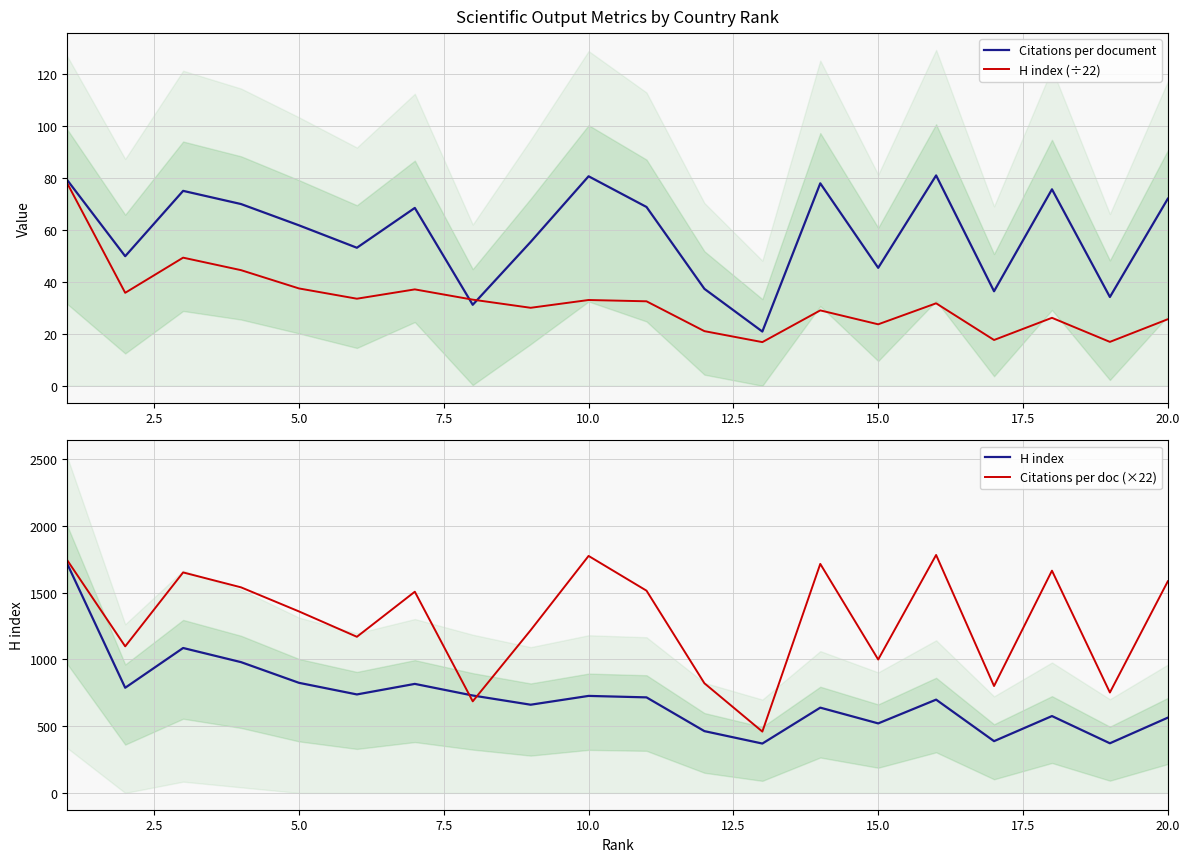

Is the value of H index (÷22) at 16 greater than the value of H index at 11?

No